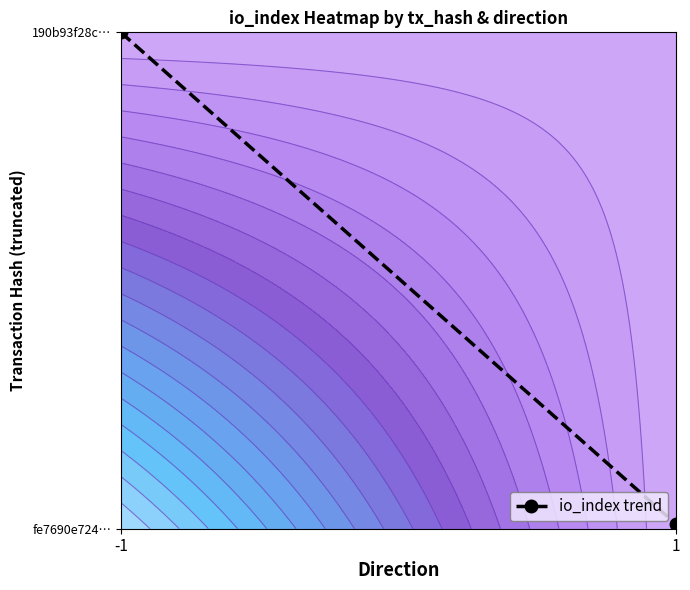

The chart shows a value of 0.0 at 1. True or false?

True